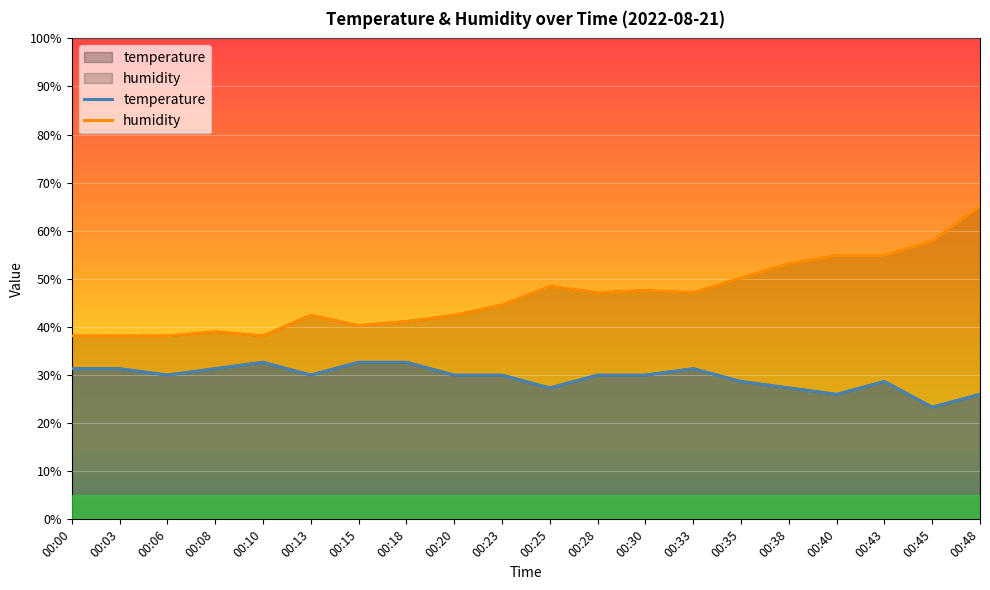

At 00:23, list the series in order from smallest to largest.

temperature, humidity